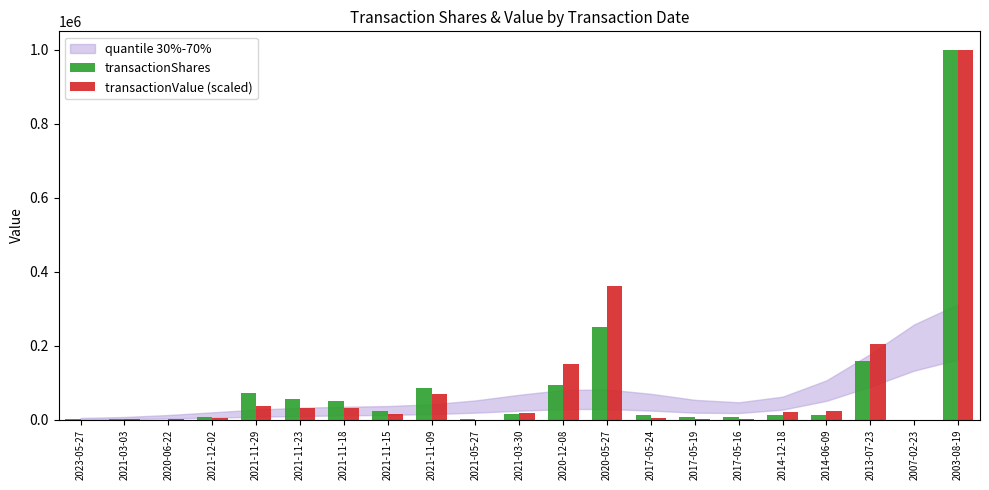

What is the greatest value displayed?

1000000.0